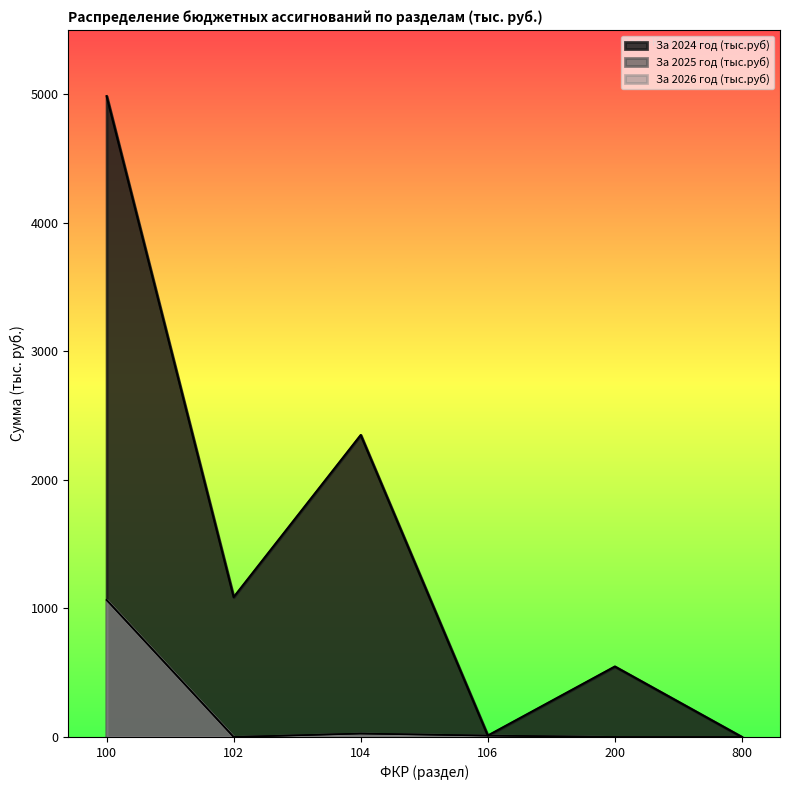

Read the За 2026 год (тыс.руб) value at 106.

10.9